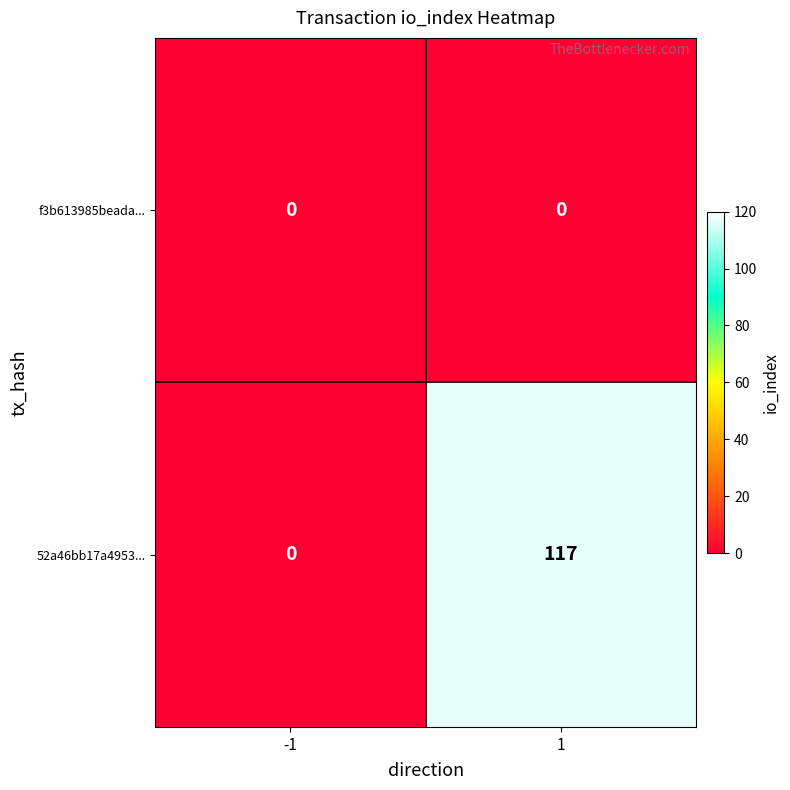

Reading left to right, extract all data points from this chart.

f3b613985beada...: 0	0
52a46bb17a4953...: 0	117